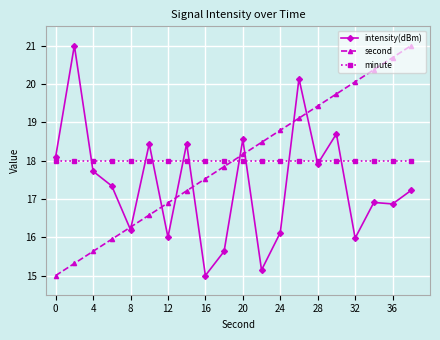

What is the value of the minute point at the 20th from the left?

18.0